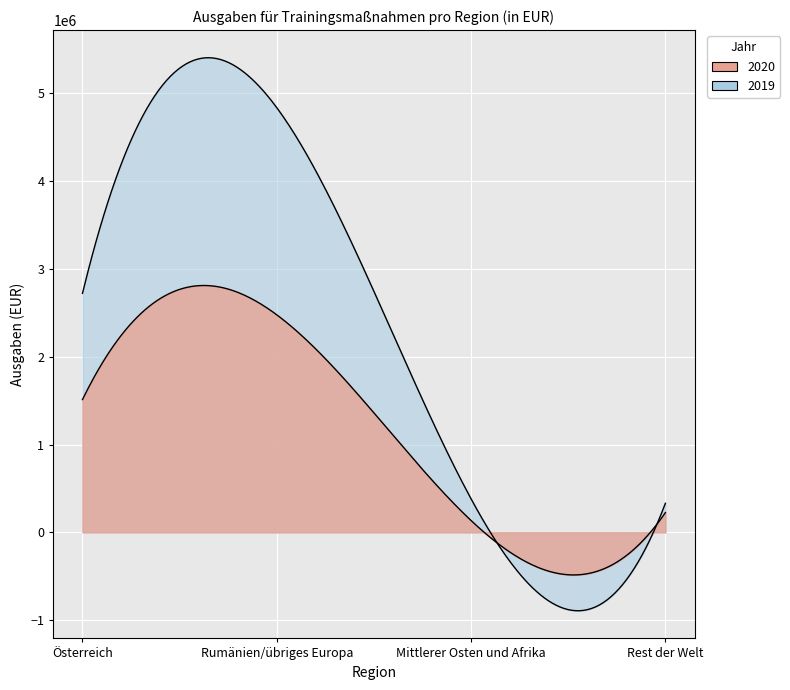

What is the label of the 4th point from the left?

Rest der Welt